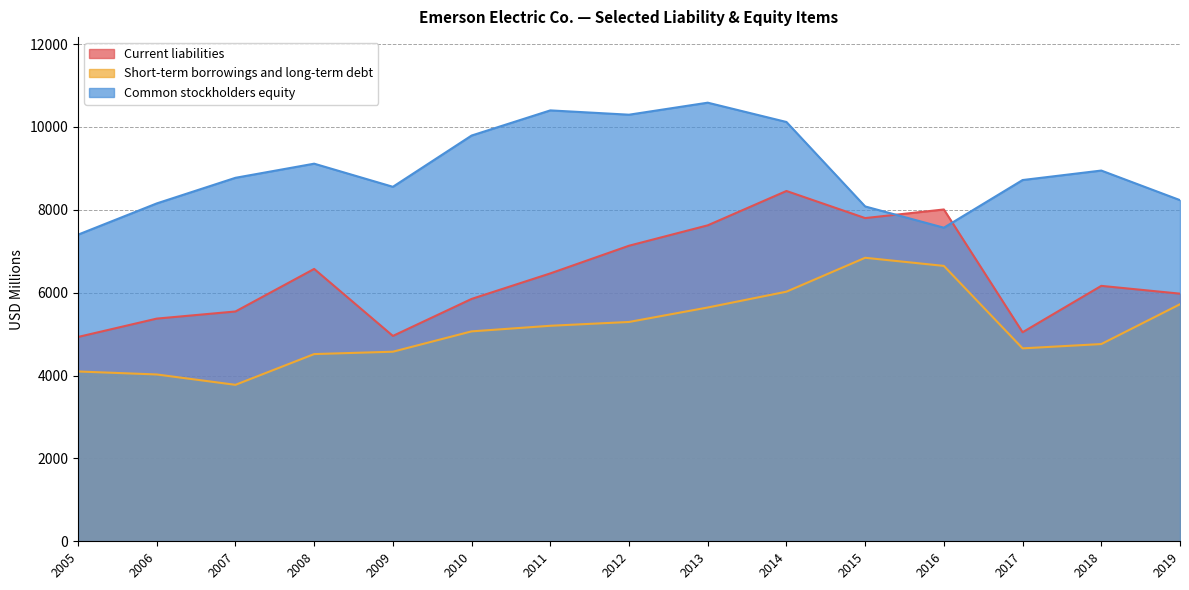

How many times do Common stockholders equity and Current liabilities cross each other?

2